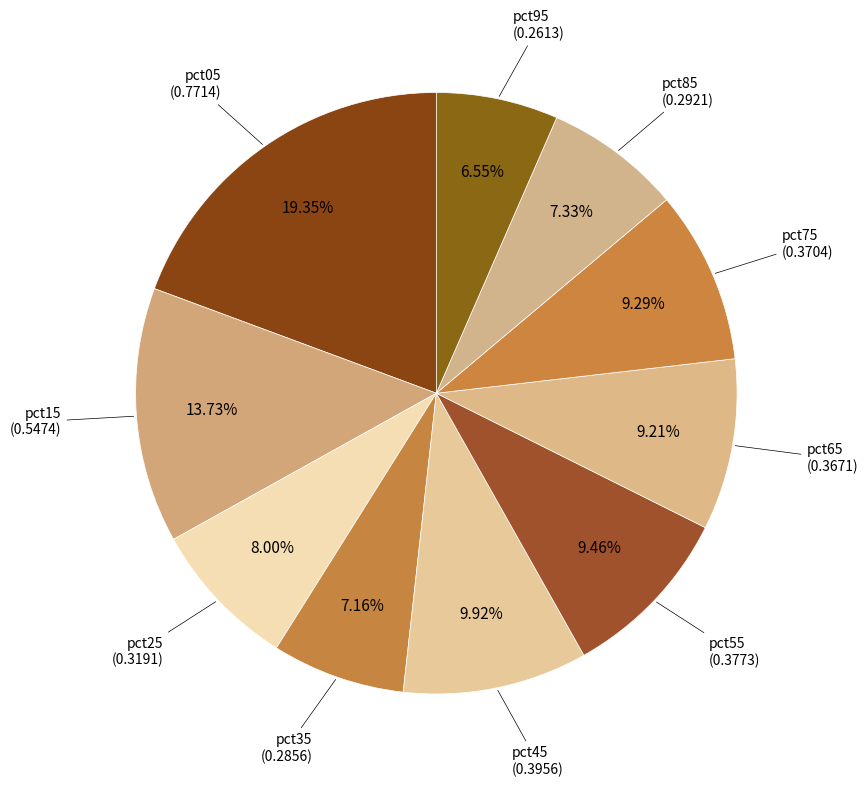

How many slices are in this pie chart?

10